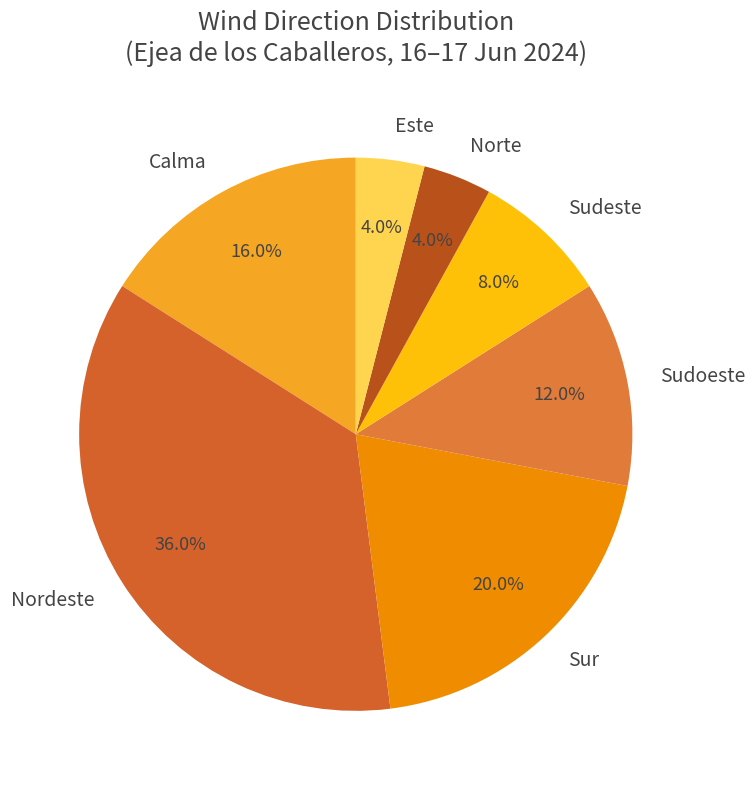

Do Este and Sudoeste together represent more than half of the pie?

No